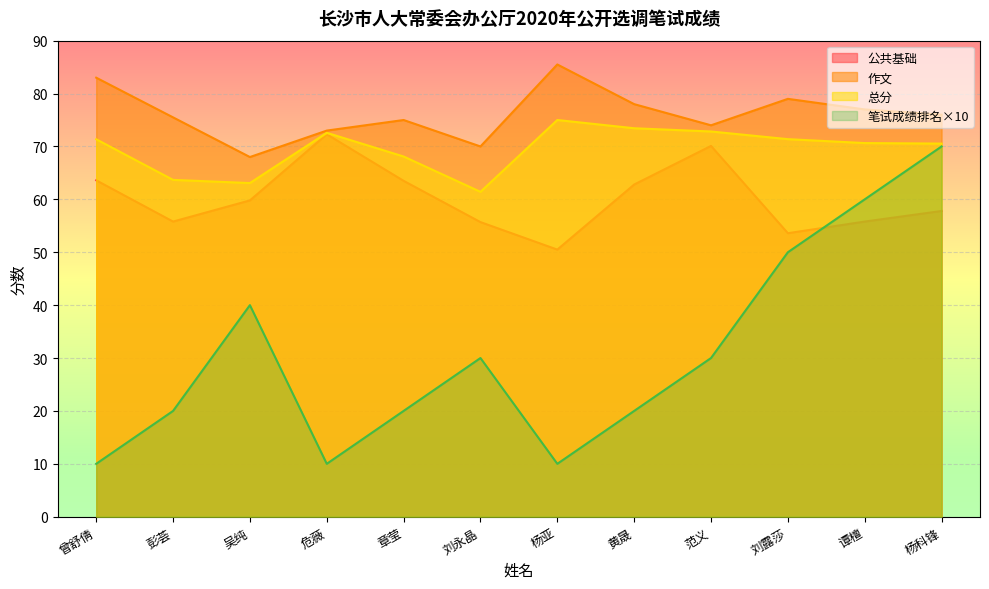

Does the chart display data point markers on the line(s)?

No